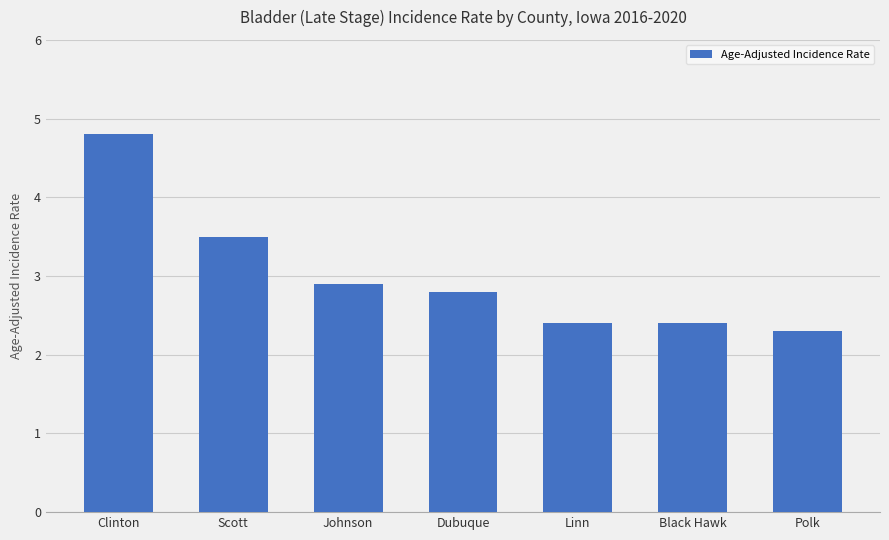

What is the sum of all values?

21.1